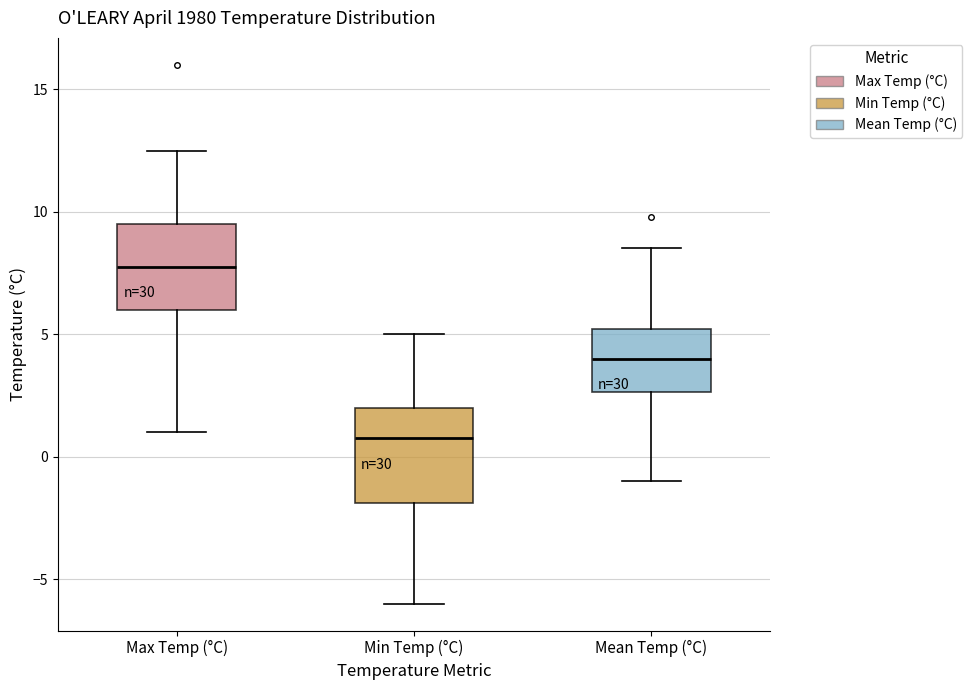

Where is the lower edge of the box for Min Temp (°C) on the y-axis? The values are not printed on the chart, so give them approximately, as read against the axis.

-2.0